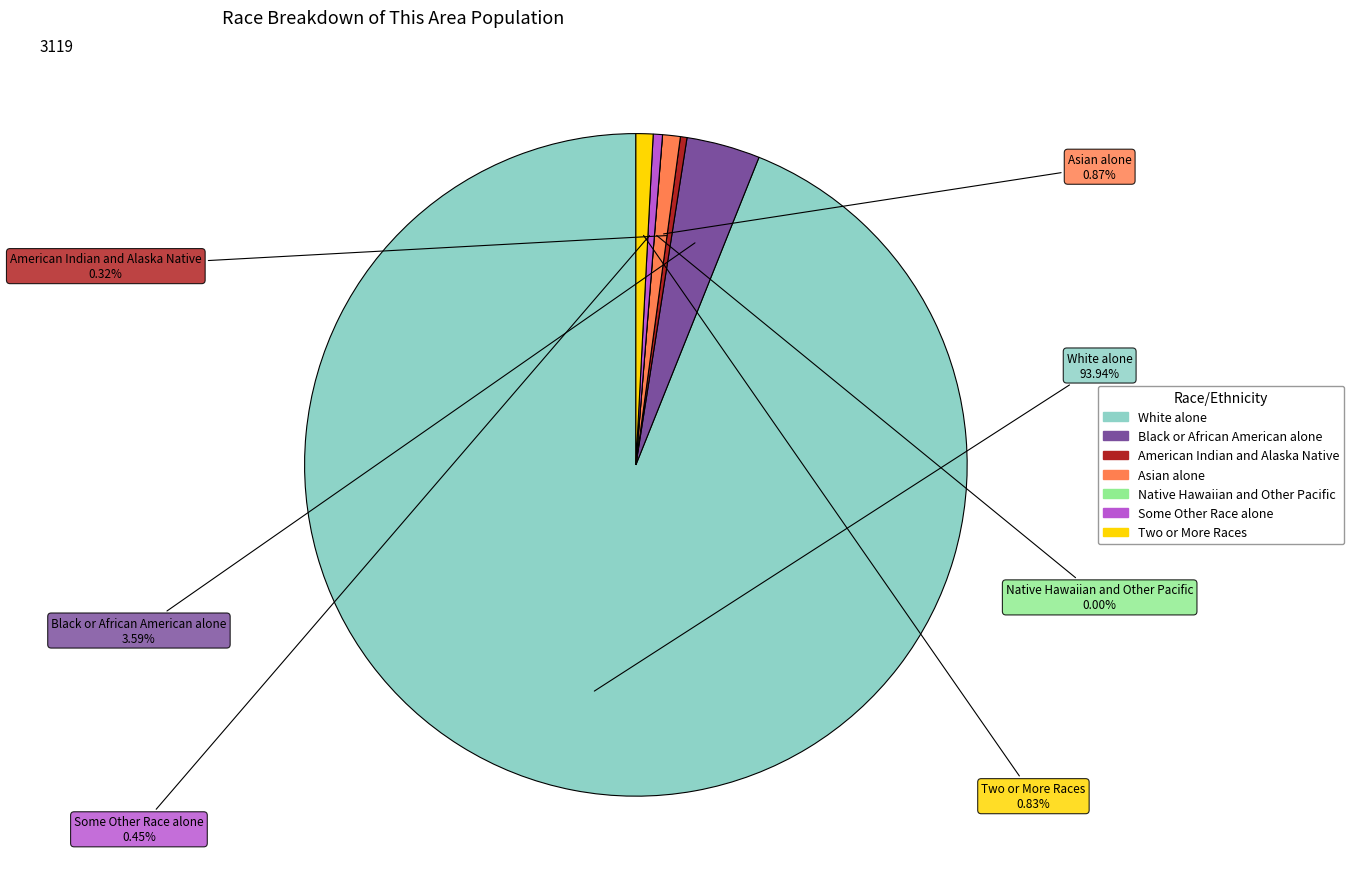

The Native Hawaiian and Other Pacific slice represents 1% of the pie. True or false?

False